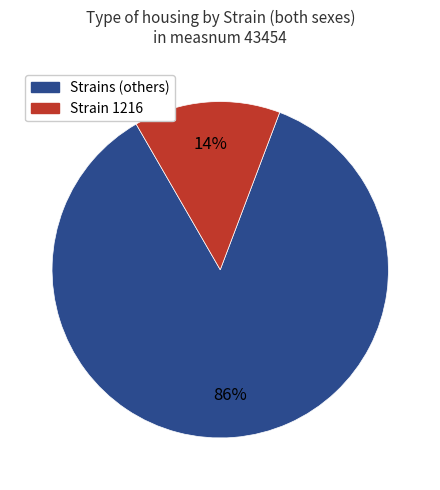

To the nearest percent, what is the difference between the largest and smallest slice percentages?

72%